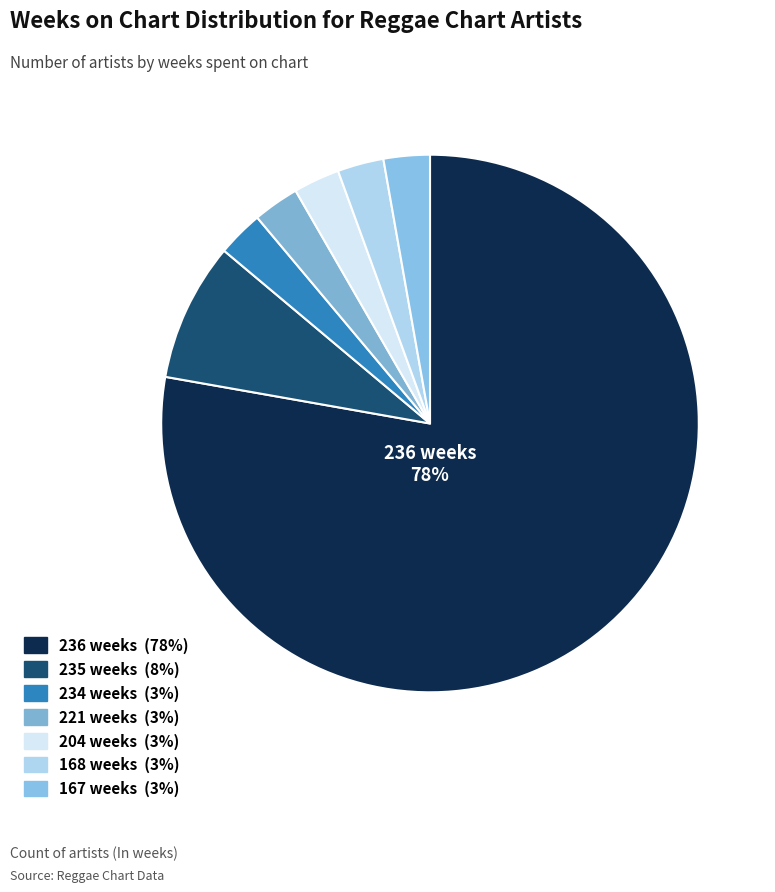

Which has a higher value, 235 weeks or 221 weeks?

235 weeks